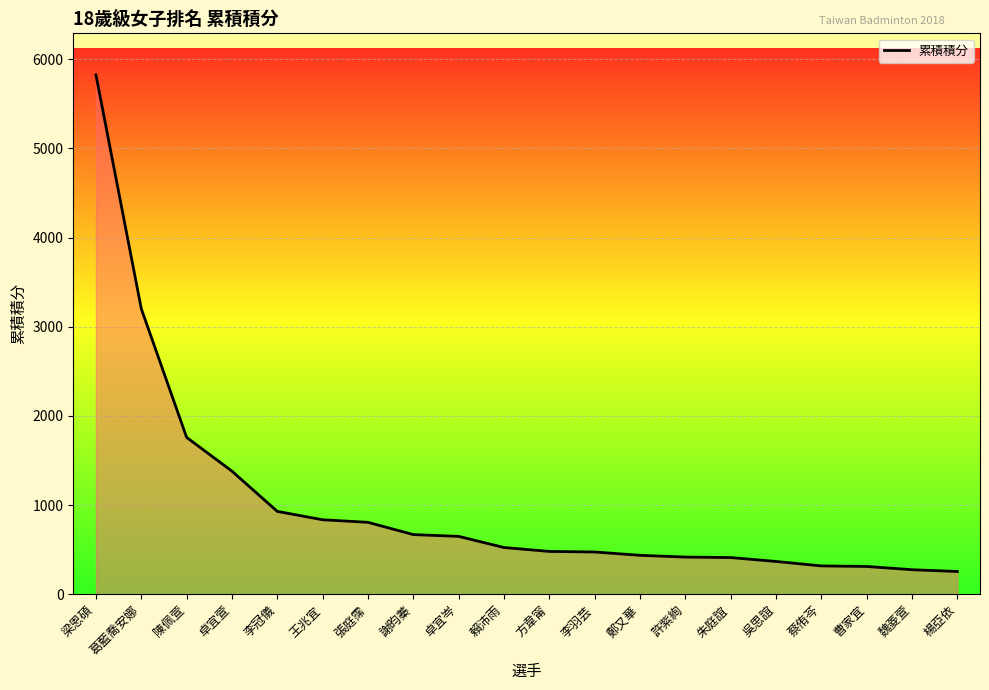

Approximately how many times larger is the value at 張庭霈 compared to 朱庭誼?

2.0